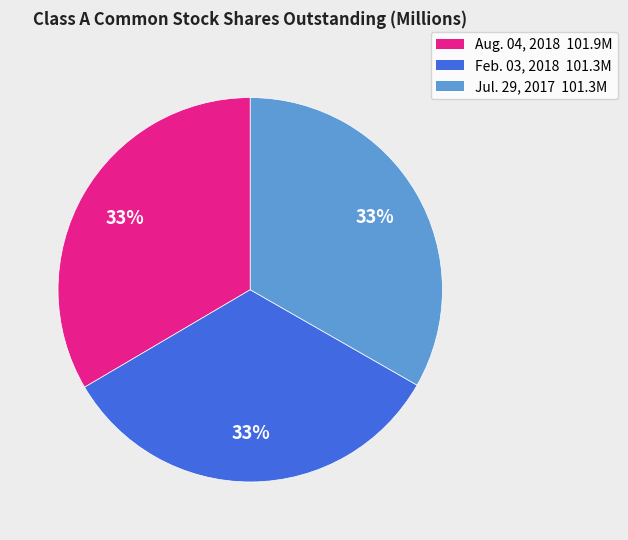

Approximately how many times larger is the value at Feb. 03, 2018 compared to Aug. 04, 2018?

1.0